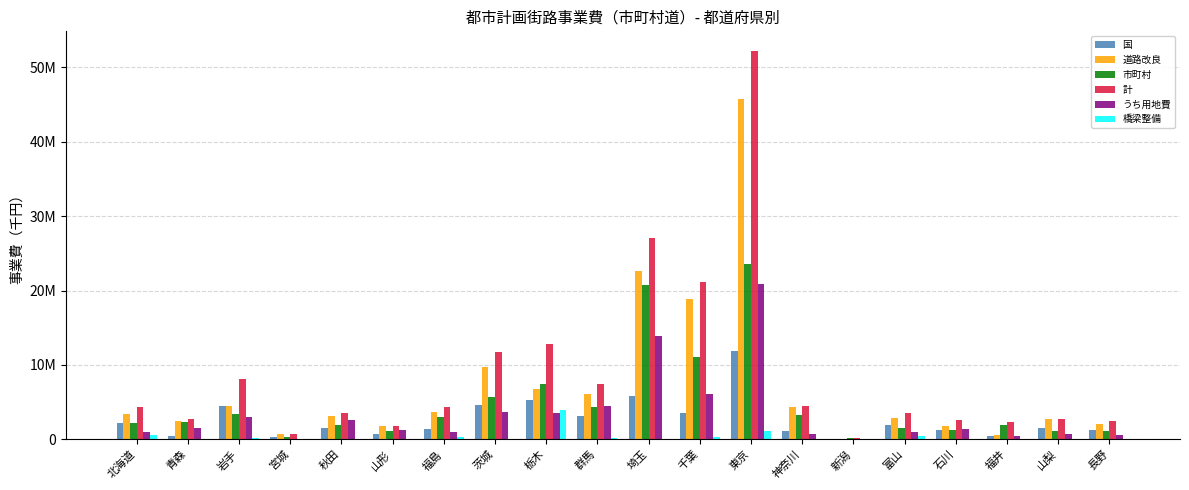

At which category is the sum across all series the highest?

東京